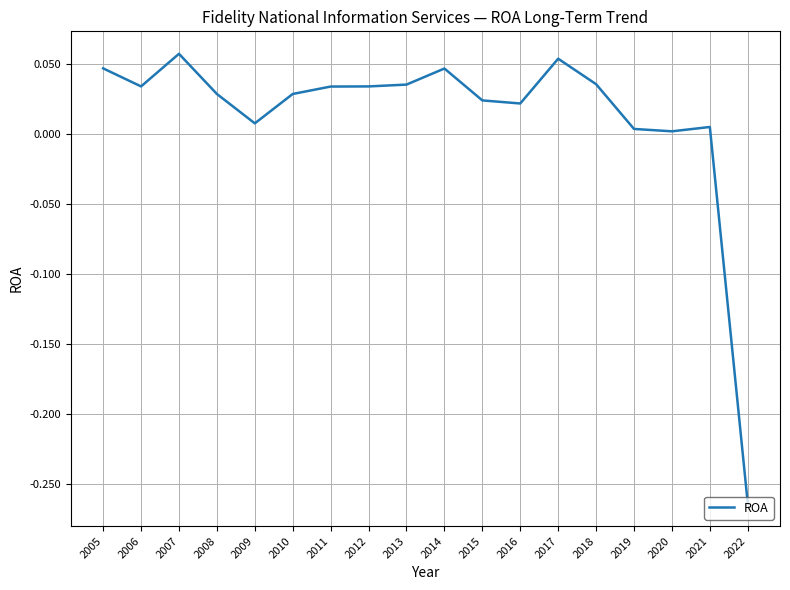

Which label corresponds to the smallest value in the chart?

2022